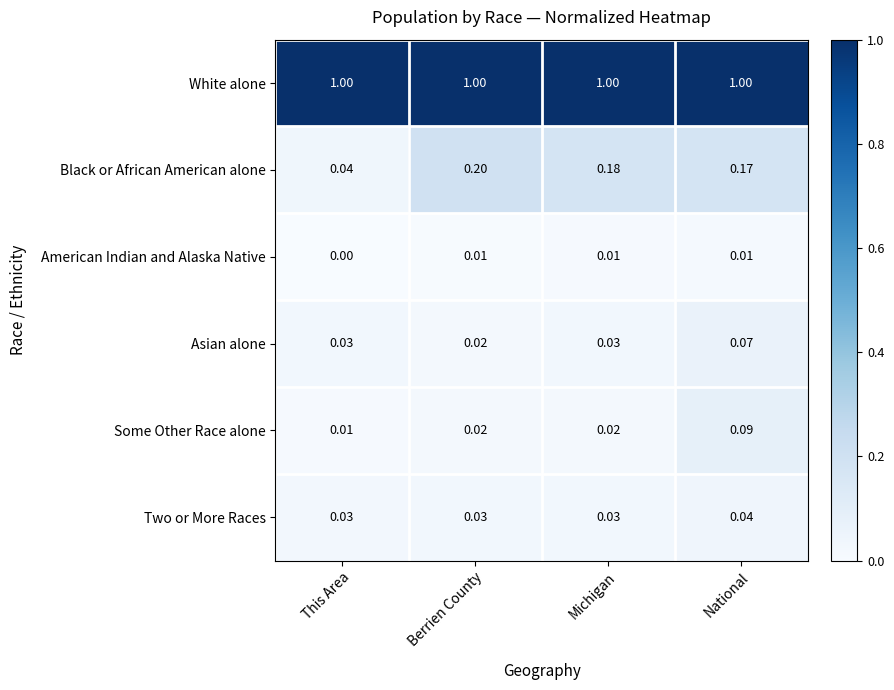

Between This Area and National, which series saw the biggest shift?

Black or African American alone